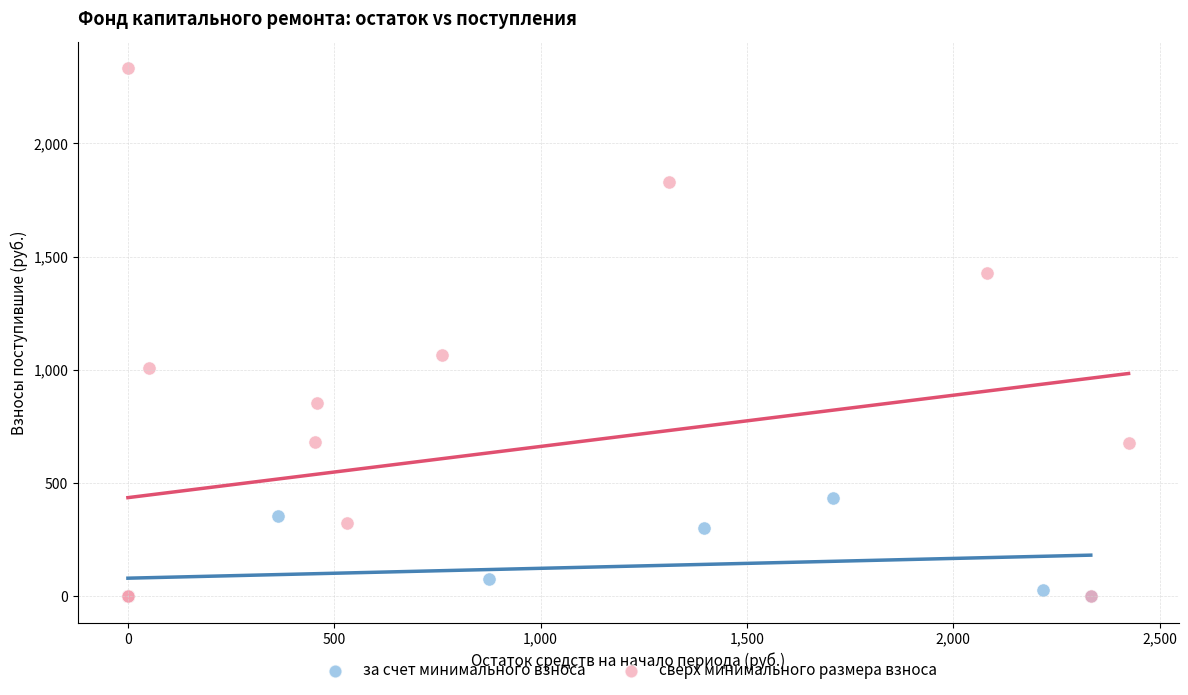

Which series has the widest spread of Y values?

сверх минимального размера взноса